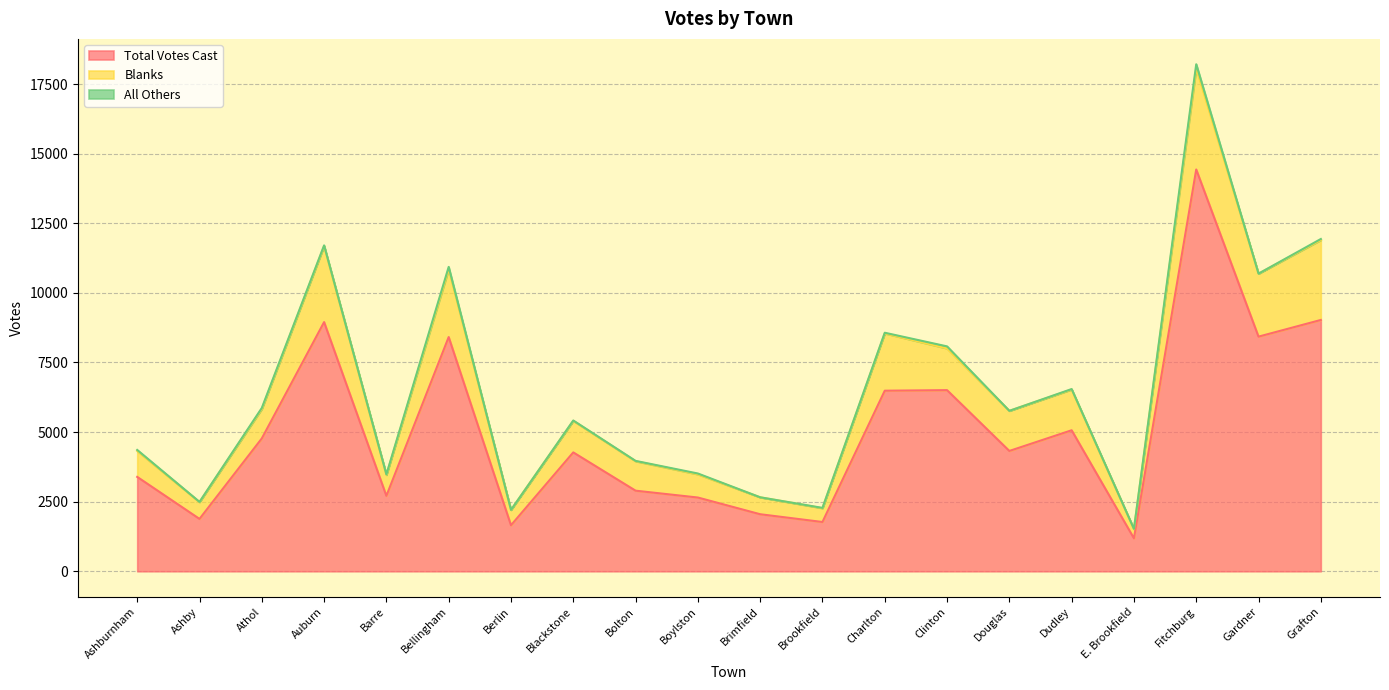

Which label corresponds to the largest value in the chart?

Fitchburg